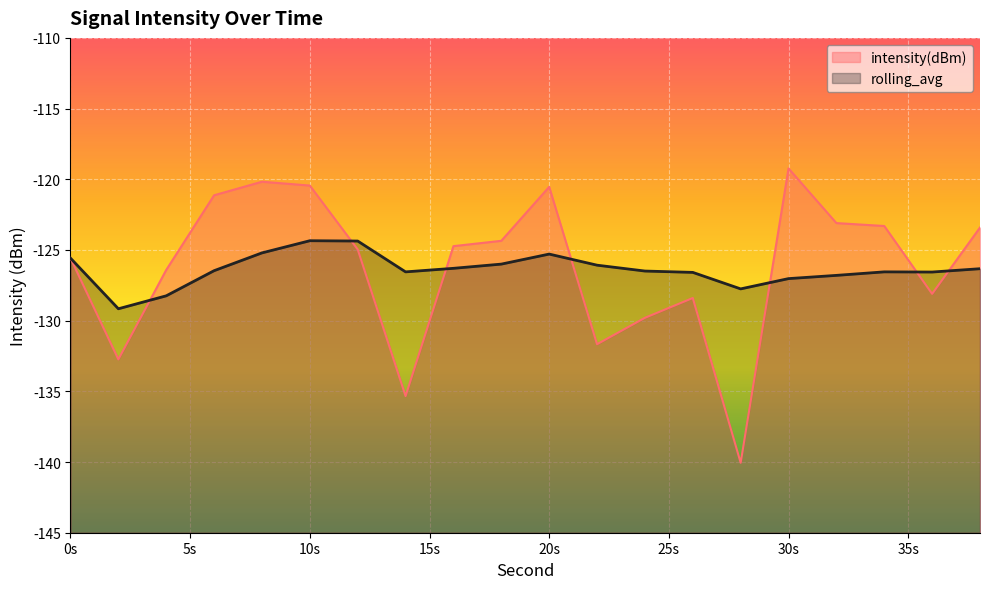

What is the highest value of the intensity(dBm) series?

-119.2